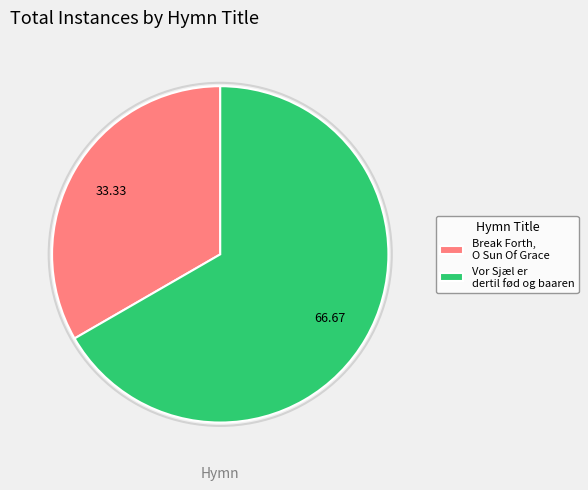

What is the smallest slice in the pie chart?

Break Forth, O Sun Of Grace